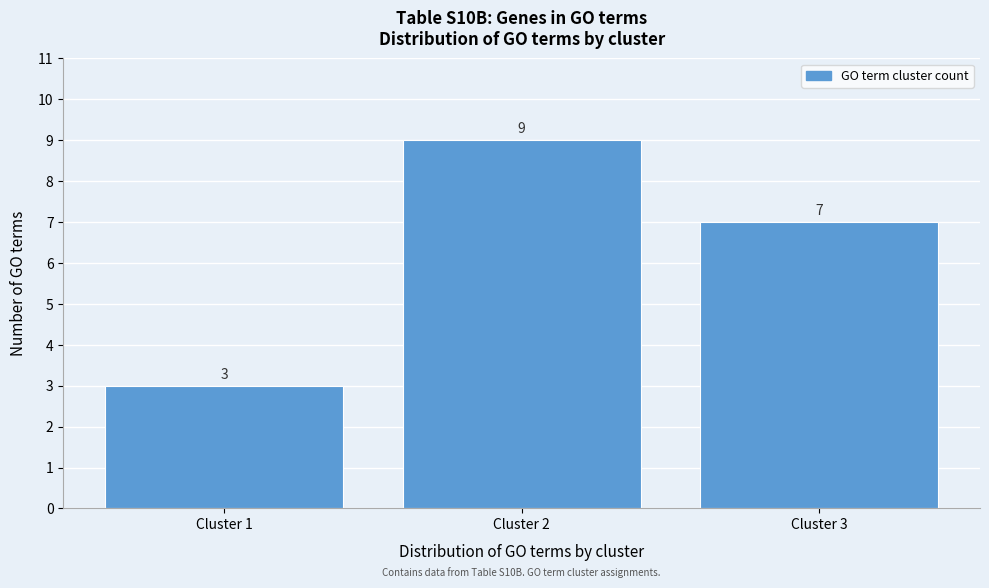

How tall is the bar that spans 0.5 to 1.5 on the x-axis?

3